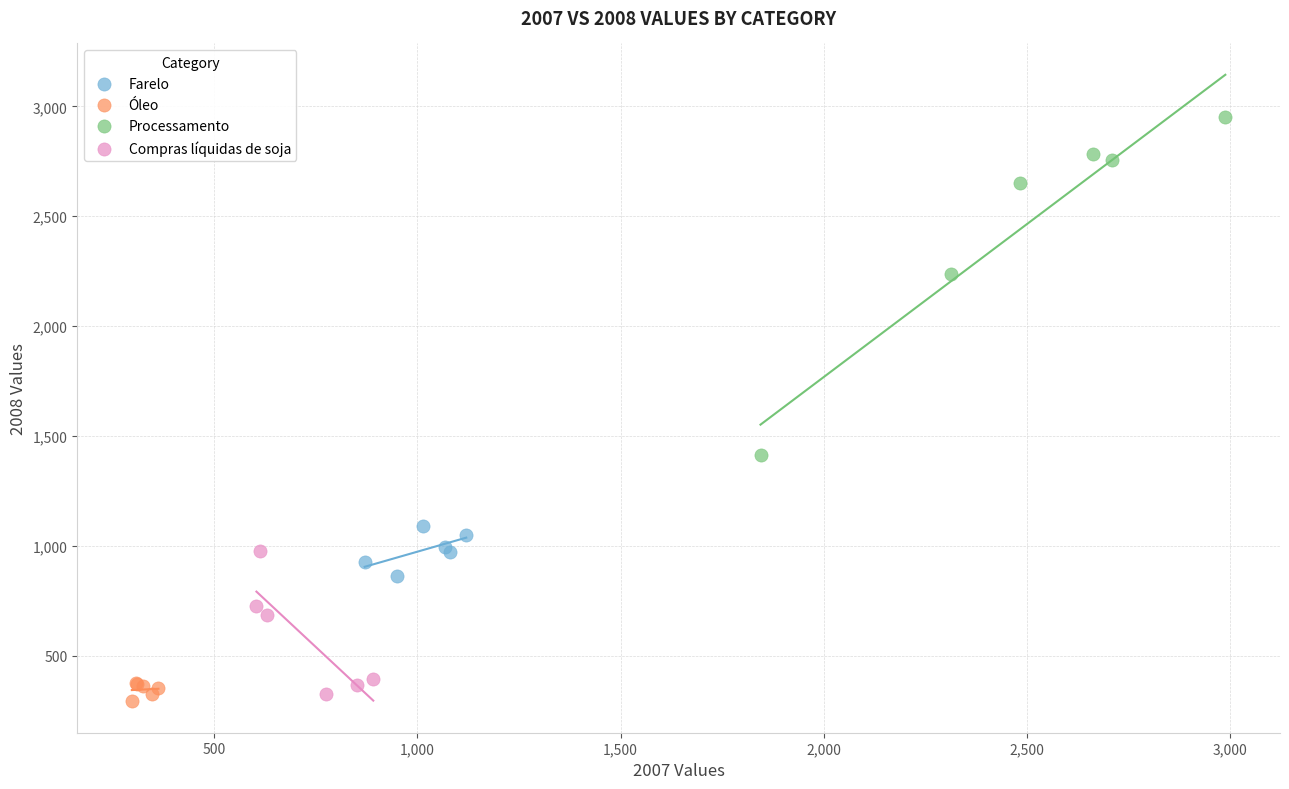

Which series has the largest Y range (max minus min)?

Processamento